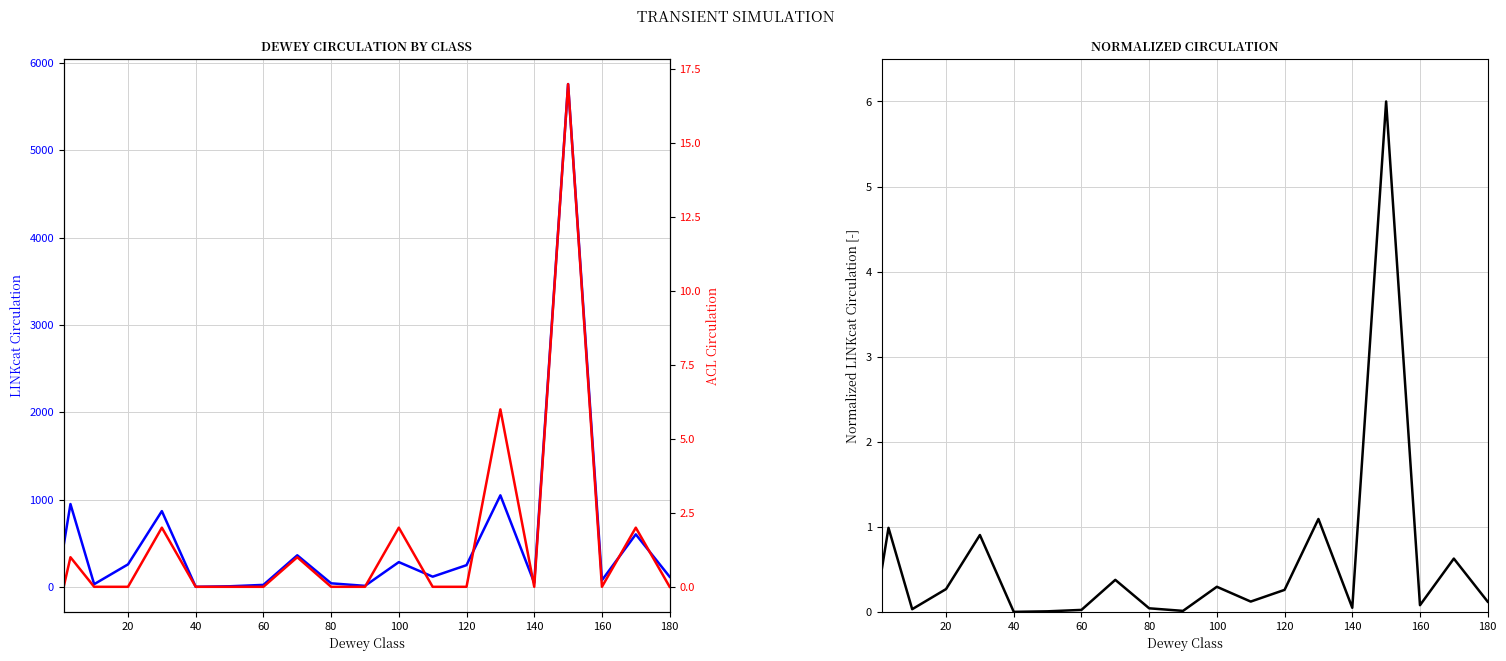

True or false: ACL Circulation has more than 1 interior local peaks.

True